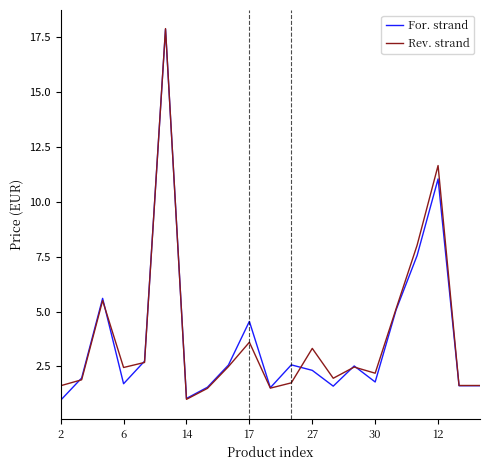

What is the lowest value of the Rev. strand series?

1.0